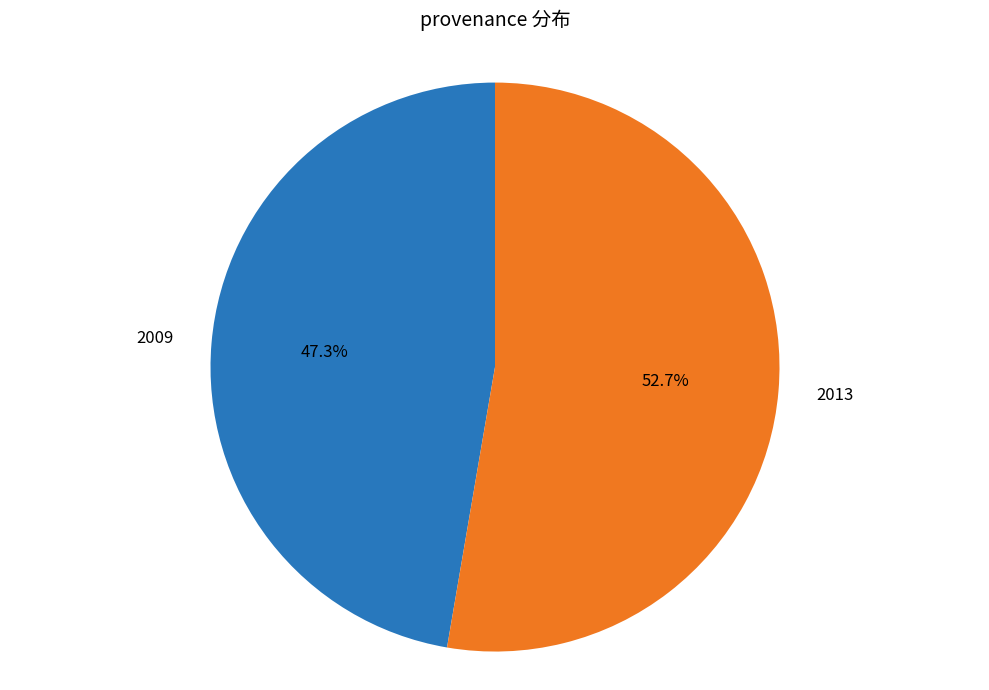

Is it true that 2009 is 47% of the pie?

True